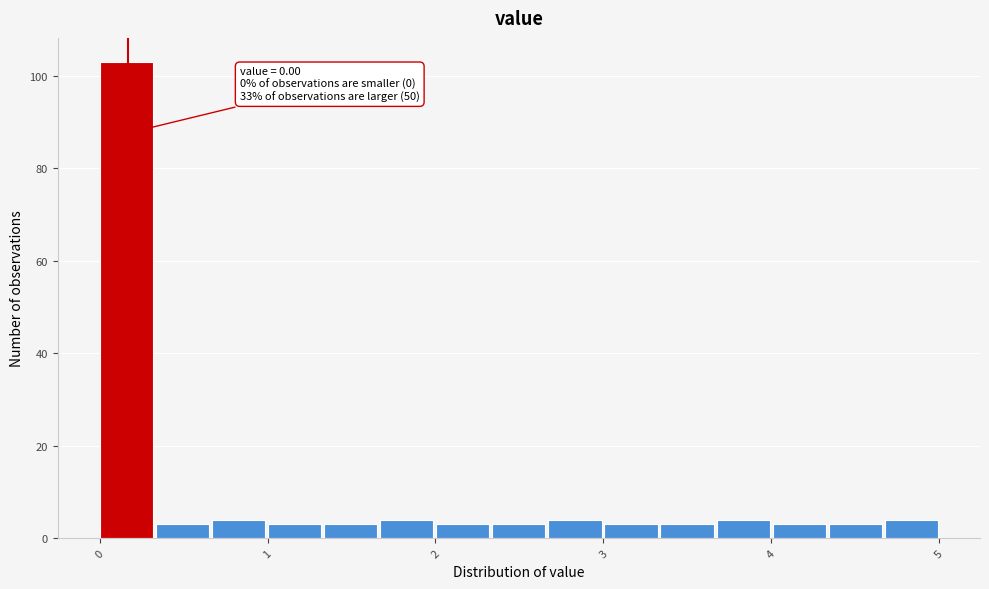

Read against the x-axis, roughly where is the centre of the tallest bar?

0.2